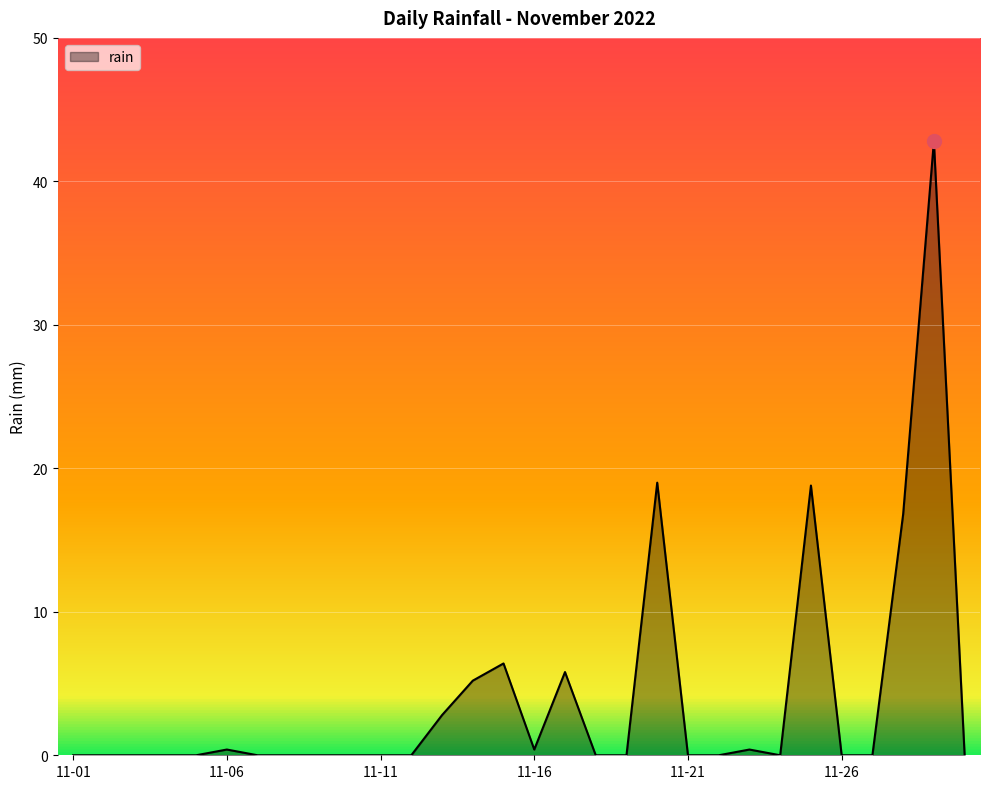

What is the maximum value shown in the chart?

42.8